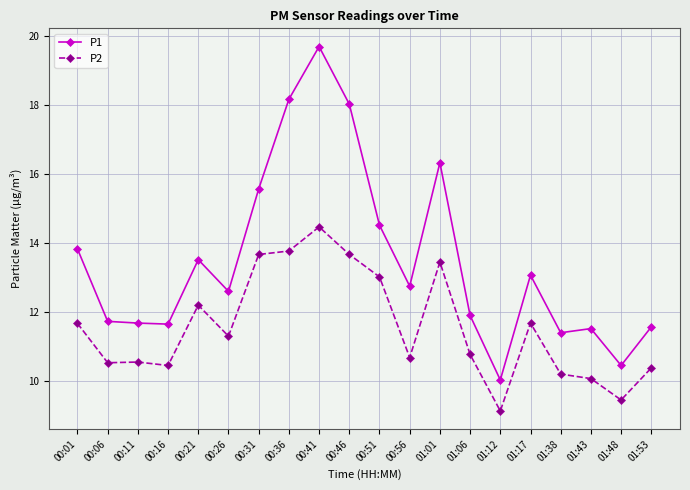

What is the difference between the P2 values at 01:48 and 00:46?

4.2